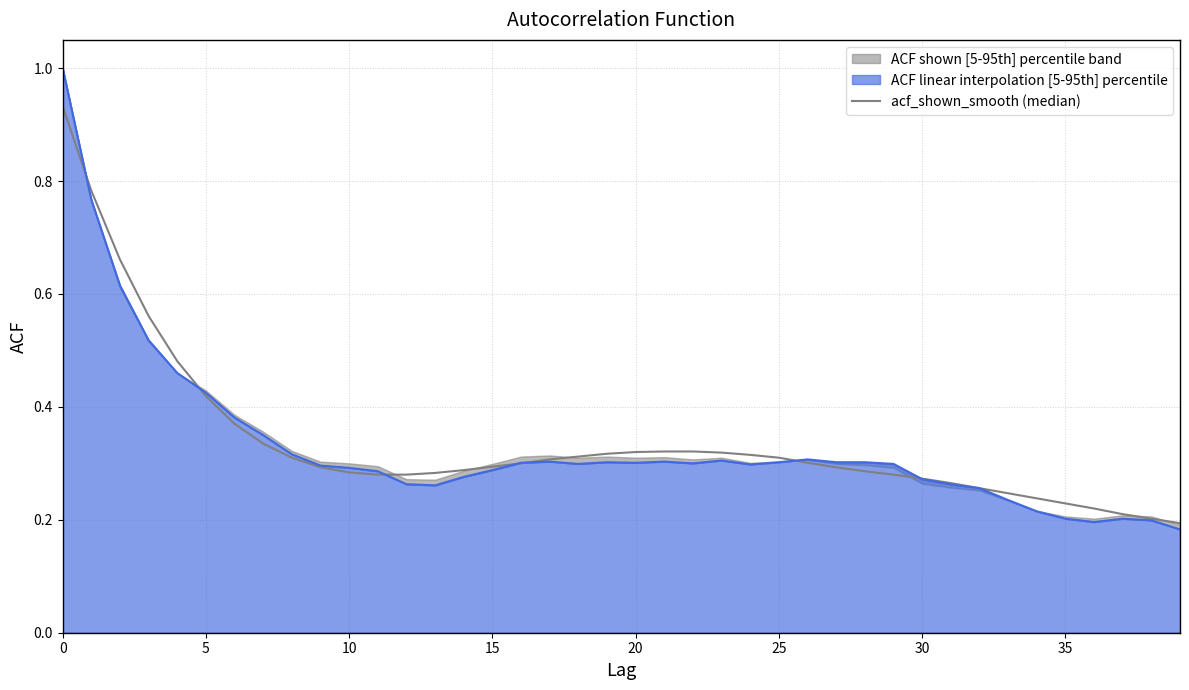

Where is the data nearest to the value 0?

39